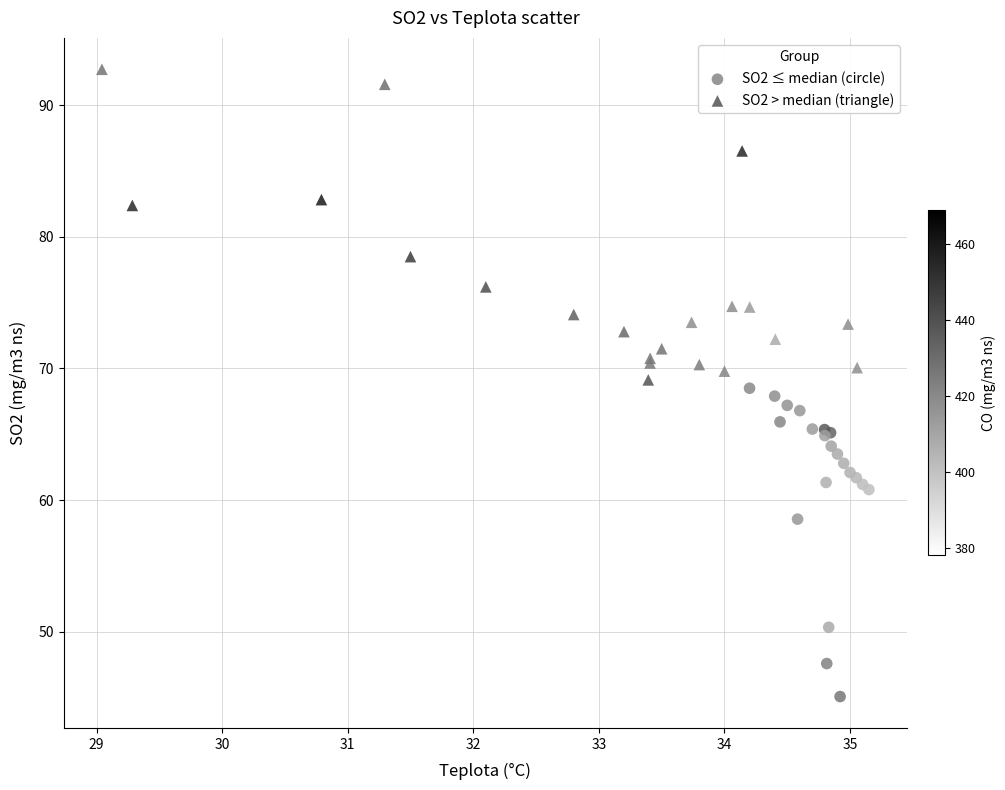

Which series reaches the maximum Y coordinate?

SO2 > median (triangle)